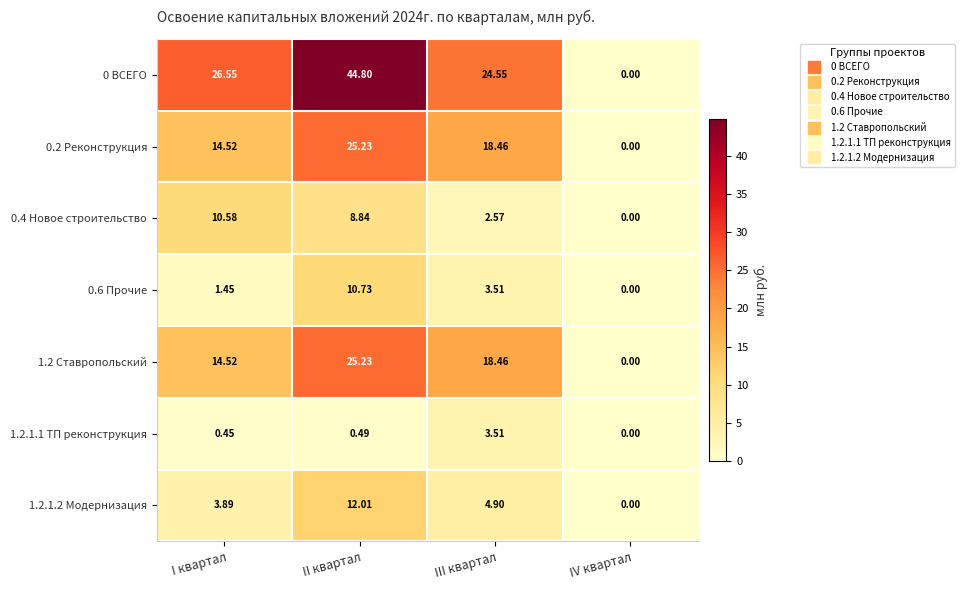

Where does the 0 ВСЕГО series first go above 26?

I квартал